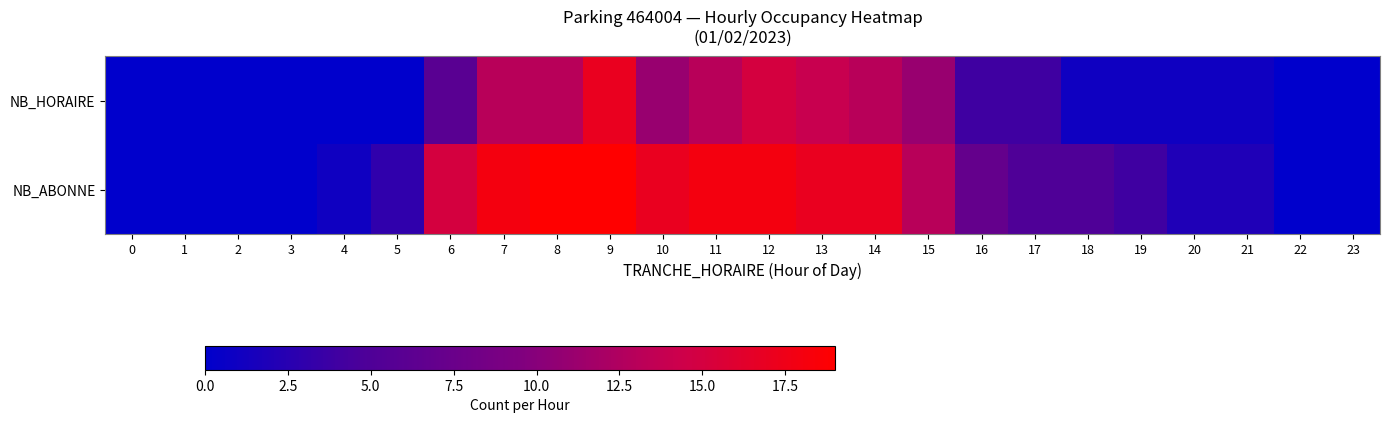

Rank the series by their average value, from lowest to highest.

NB_HORAIRE, NB_ABONNE